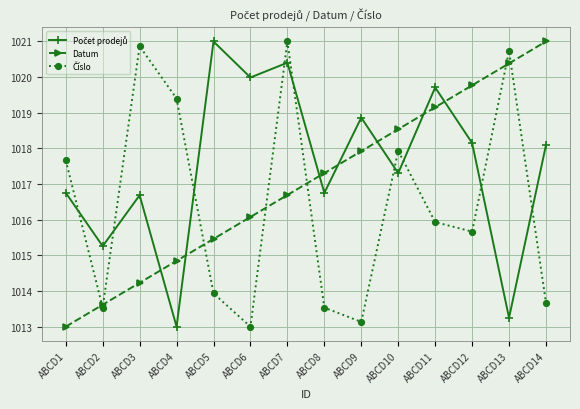

Rank the categories by Datum value from highest to lowest.

ABCD14, ABCD13, ABCD12, ABCD11, ABCD10, ABCD9, ABCD8, ABCD7, ABCD6, ABCD5, ABCD4, ABCD3, ABCD2, ABCD1